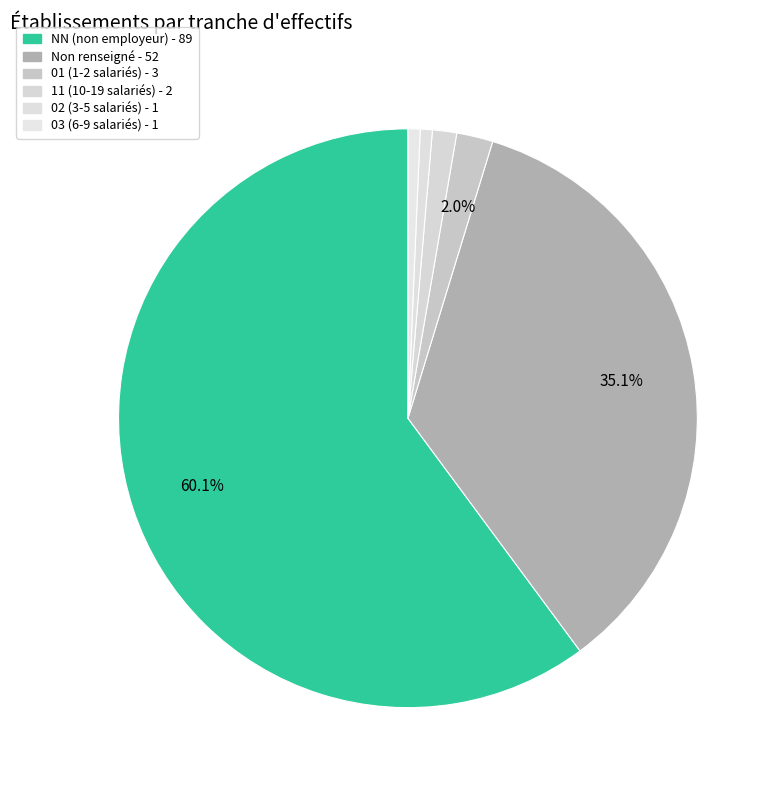

How many segments does this pie chart have?

6